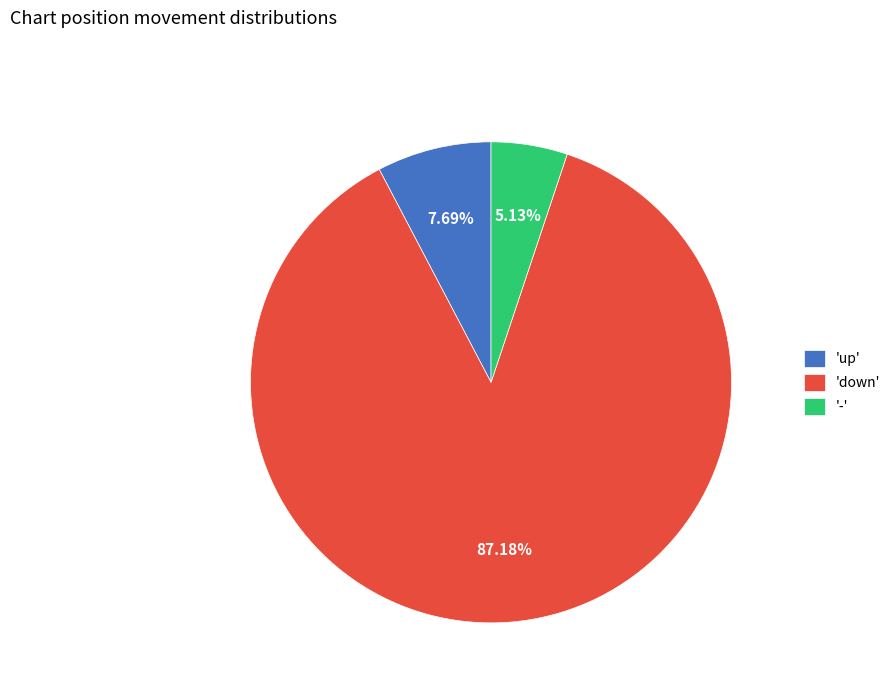

Which slice represents more than half of the pie?

'down'